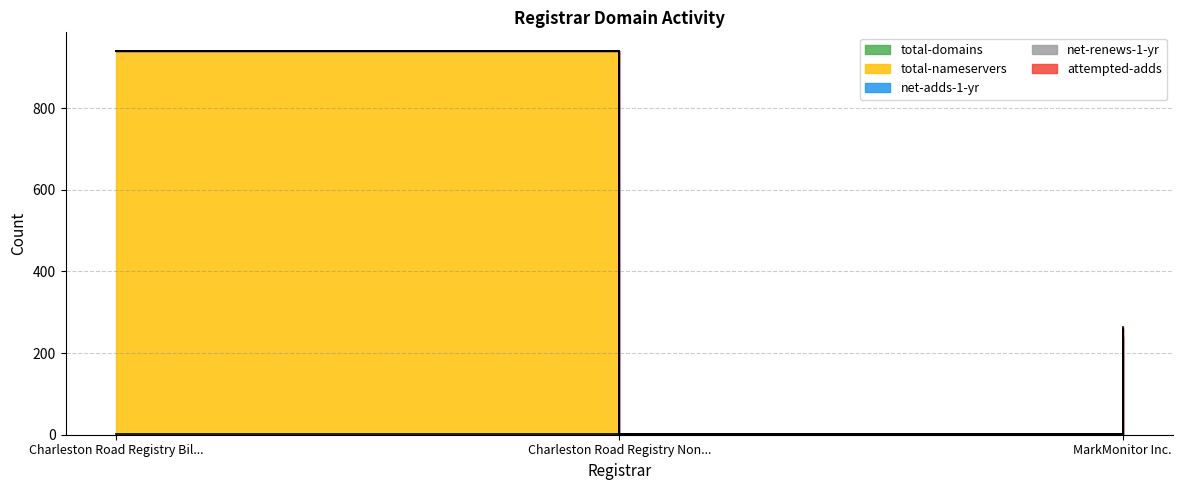

Reading left to right, extract all data points from this chart.

total-domains: Charleston Road Registry Billable=1	Charleston Road Registry NonBillable=1	MarkMonitor Inc.=235
total-nameservers: Charleston Road Registry Billable=938	Charleston Road Registry NonBillable=0	MarkMonitor Inc.=0
net-adds-1-yr: Charleston Road Registry Billable=0	Charleston Road Registry NonBillable=0	MarkMonitor Inc.=6
net-renews-1-yr: Charleston Road Registry Billable=0	Charleston Road Registry NonBillable=0	MarkMonitor Inc.=19
attempted-adds: Charleston Road Registry Billable=0	Charleston Road Registry NonBillable=0	MarkMonitor Inc.=5